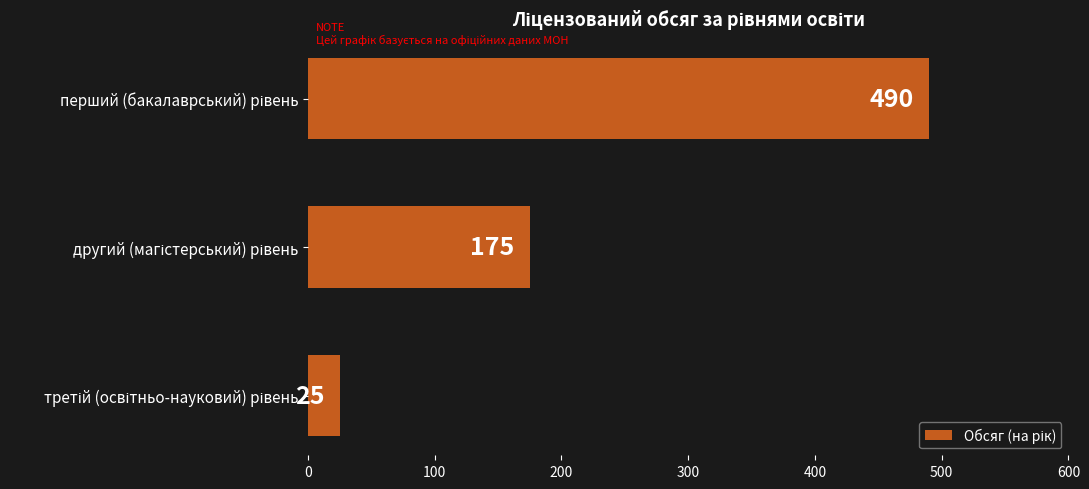

What is the value of the 3rd bar from the top?

25